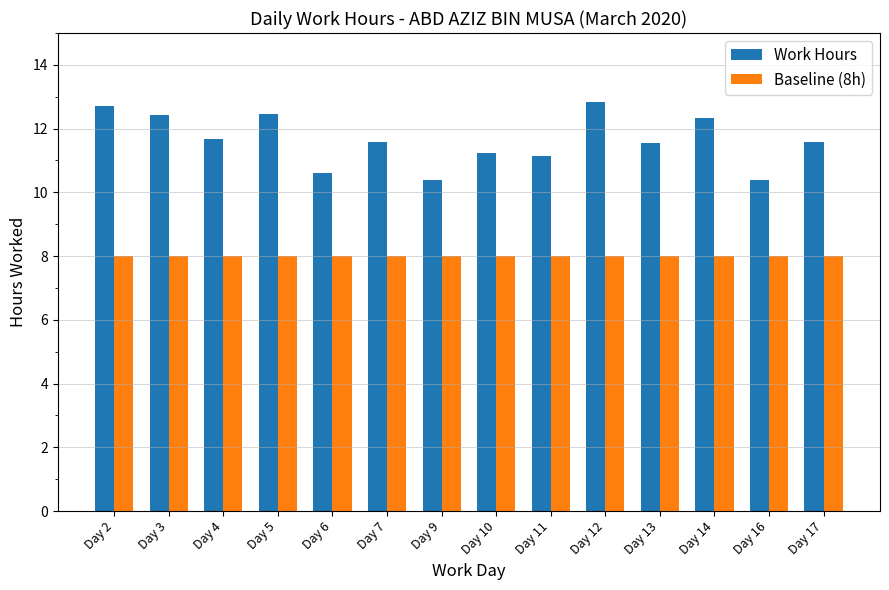

Rank the series at Day 12 from highest to lowest value.

Work Hours, Baseline (8h)